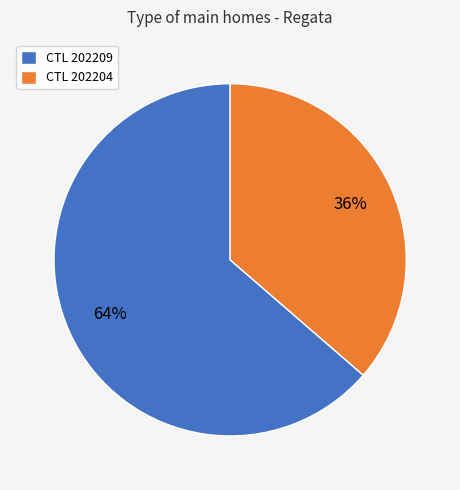

To the nearest percent, what portion does CTL 202204 represent?

36%